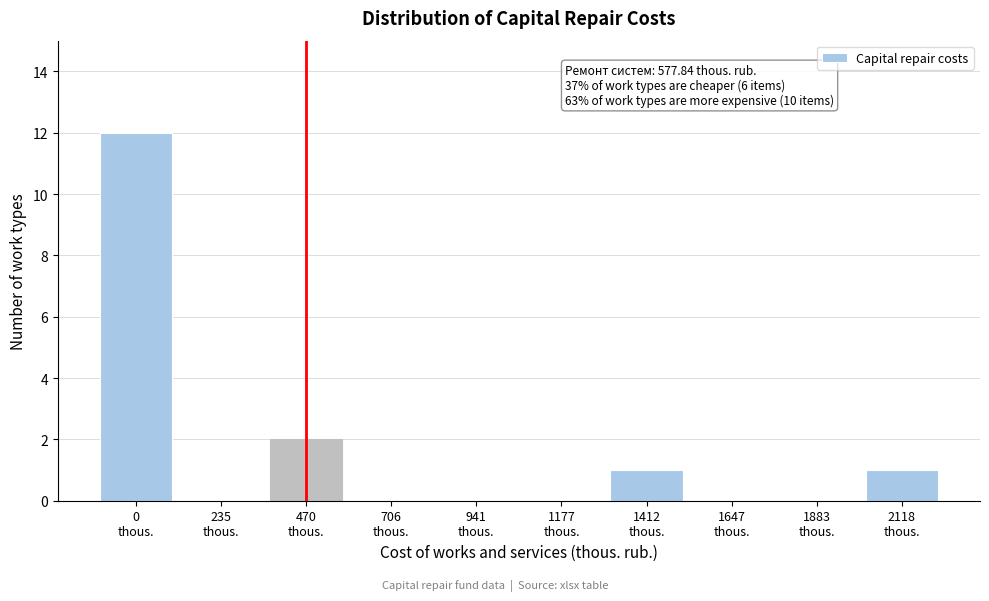

What is the maximum value shown in the chart?

12